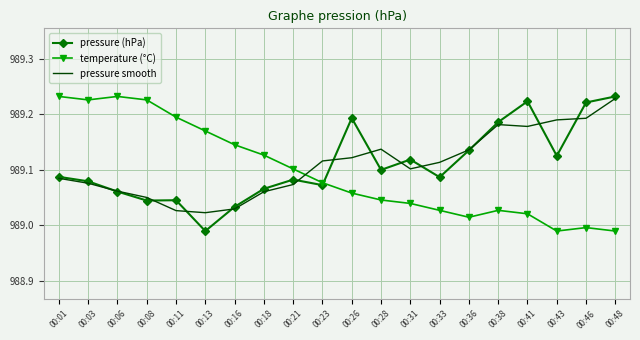

How many distinct data groups are displayed?

3